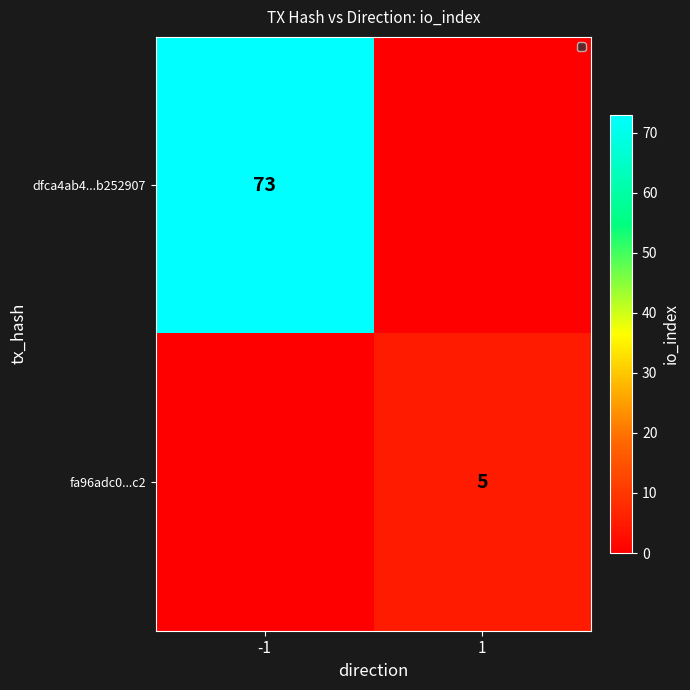

The fa96adc0...c2 series shows 5 at 1. True or false?

True